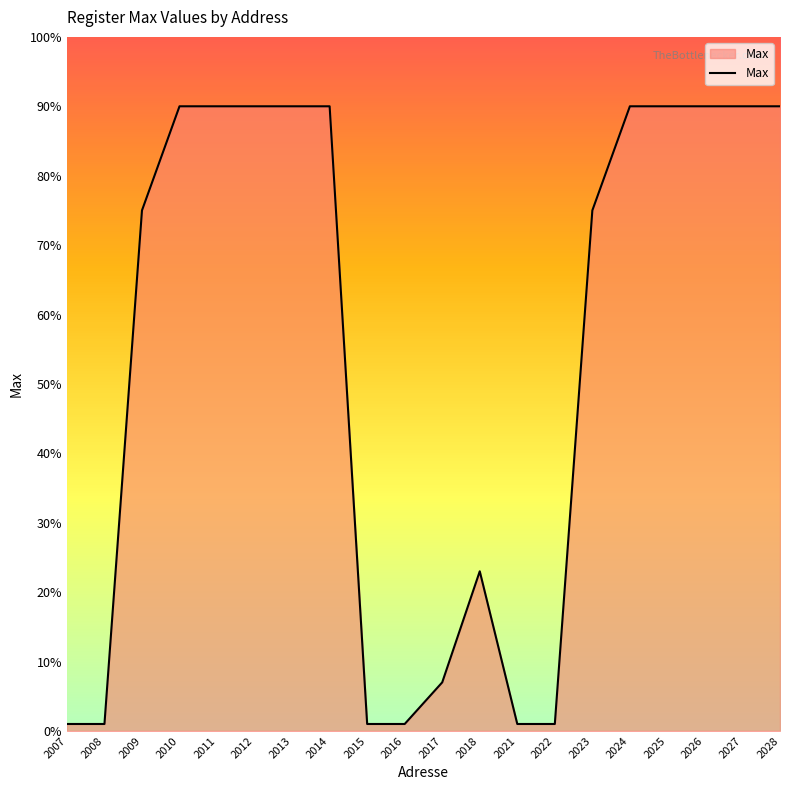

Reading right to left, extract all data points from this chart.

90	90	90	90	90	75	1	1	23	7	1	1	90	90	90	90	90	75	1	1